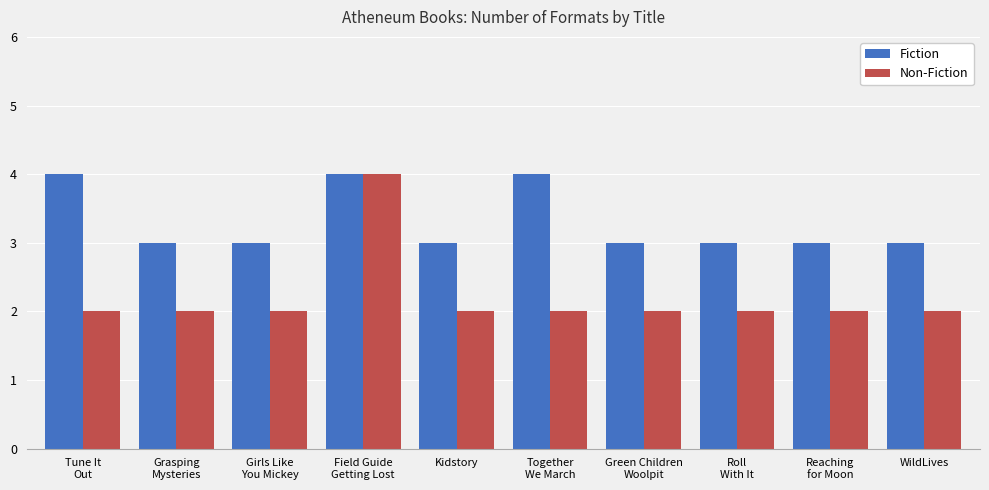

How many bars are there in total?

20